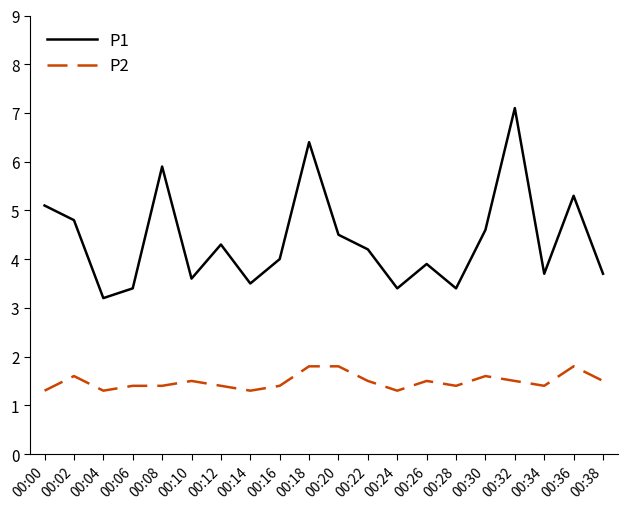

The P1 series shows 5.1 at 00:00. True or false?

True